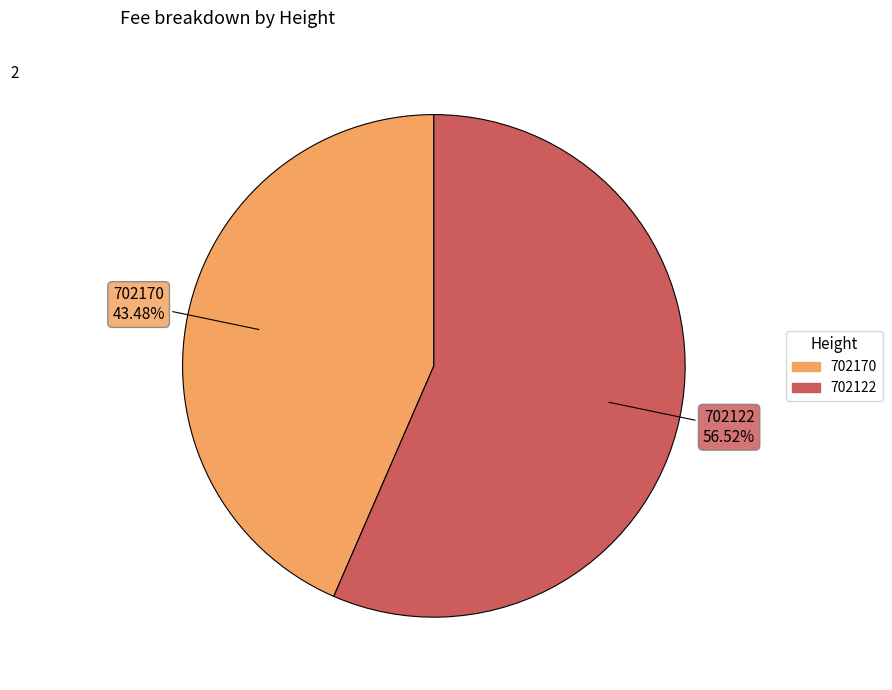

What portion of the pie excludes 702170?

56.5%